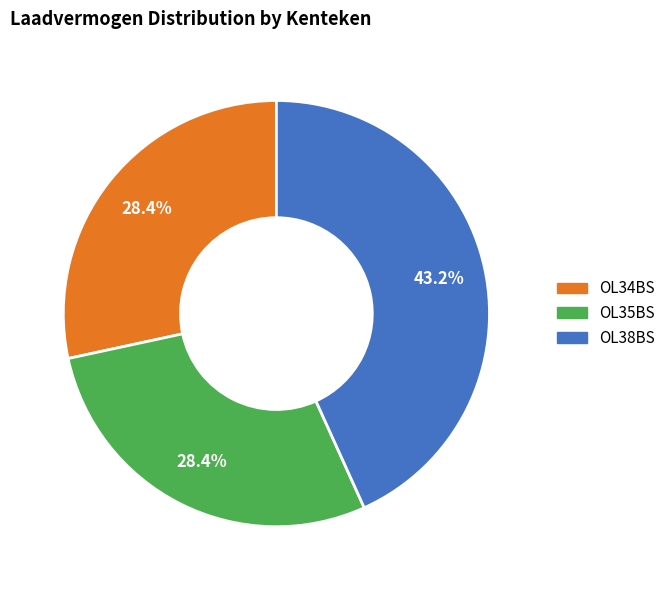

Is OL34BS the majority of the pie?

No